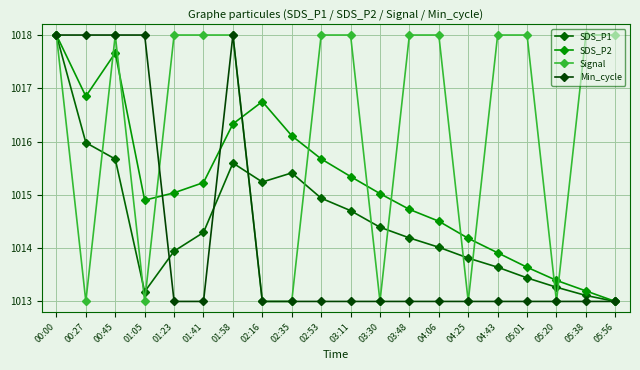

What is the sum of all SDS_P1 values?

20289.8